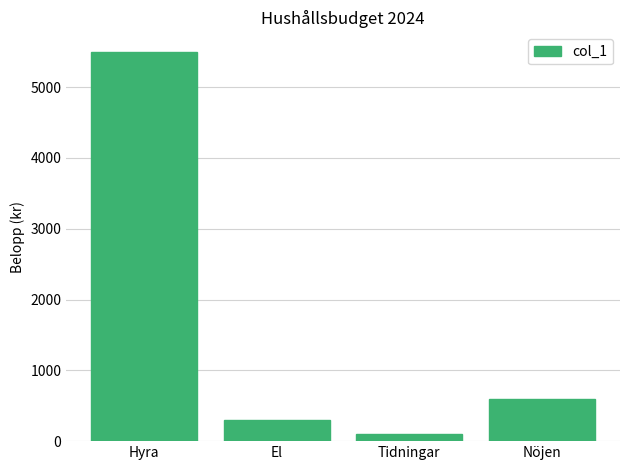

Count the number of categories in the chart.

4